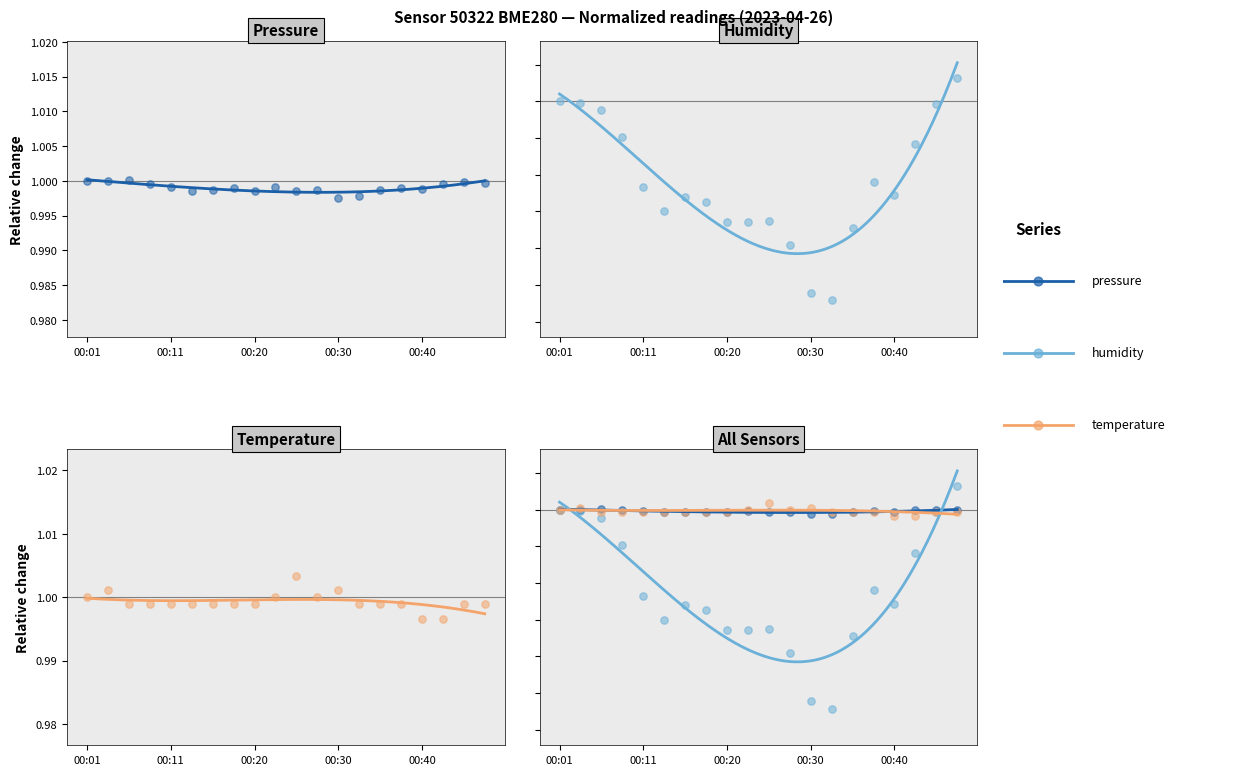

Which series has the largest Y range (max minus min)?

humidity